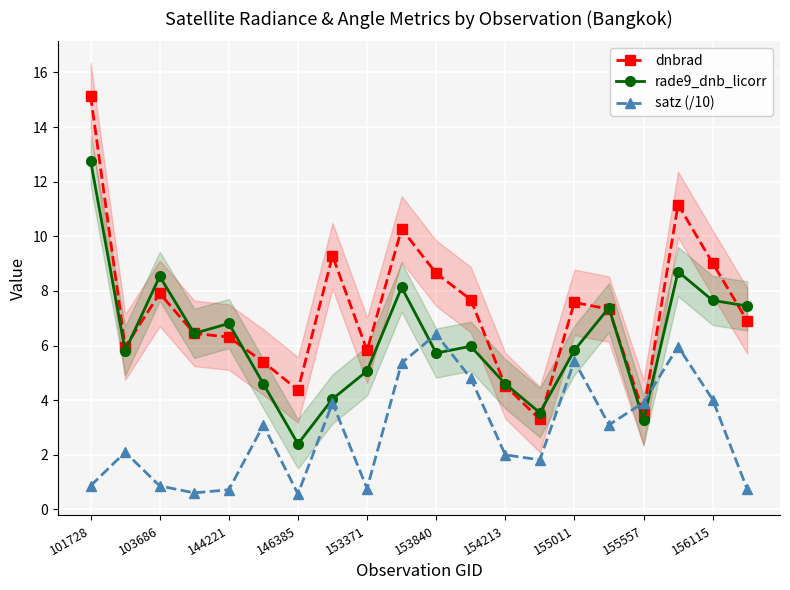

List the series in order of their overall mean, lowest first.

satz (/10), rade9_dnb_licorr, dnbrad